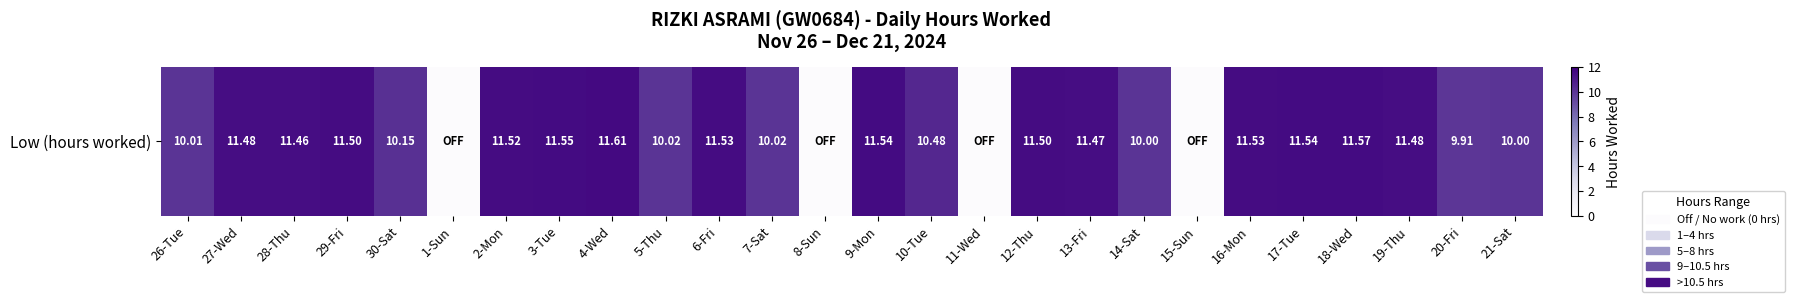

Rank the categories by value from highest to lowest.

4-Wed, 18-Wed, 3-Tue, 9-Mon, 17-Tue, 6-Fri, 16-Mon, 2-Mon, 29-Fri, 12-Thu, 27-Wed, 19-Thu, 13-Fri, 28-Thu, 10-Tue, 30-Sat, 5-Thu, 7-Sat, 26-Tue, 14-Sat, 21-Sat, 20-Fri, 1-Sun, 8-Sun, 11-Wed, 15-Sun